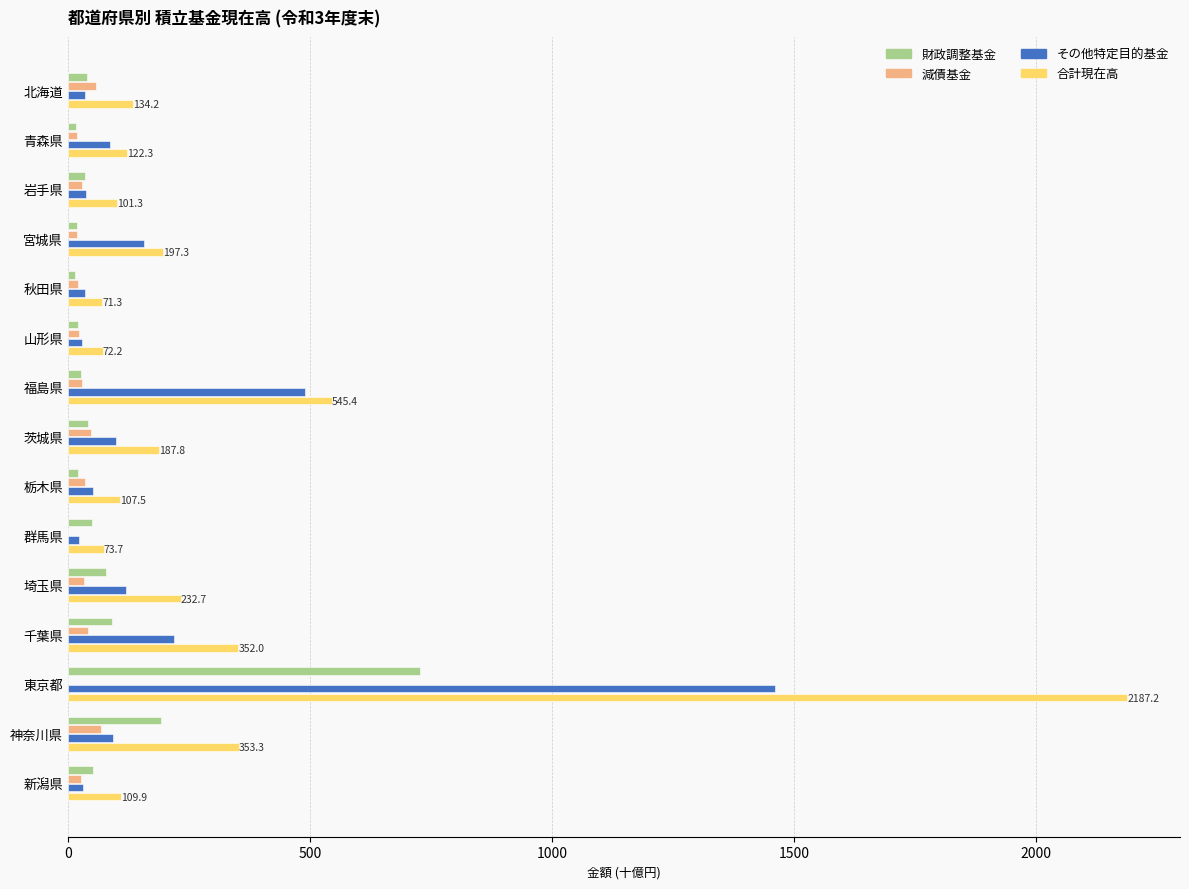

What is the maximum value for 合計現在高?

2187.2